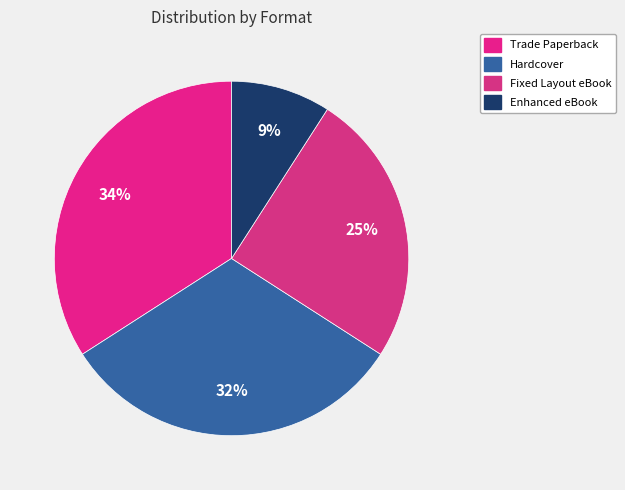

What percentage is the Hardcover slice, to the nearest percent?

32%